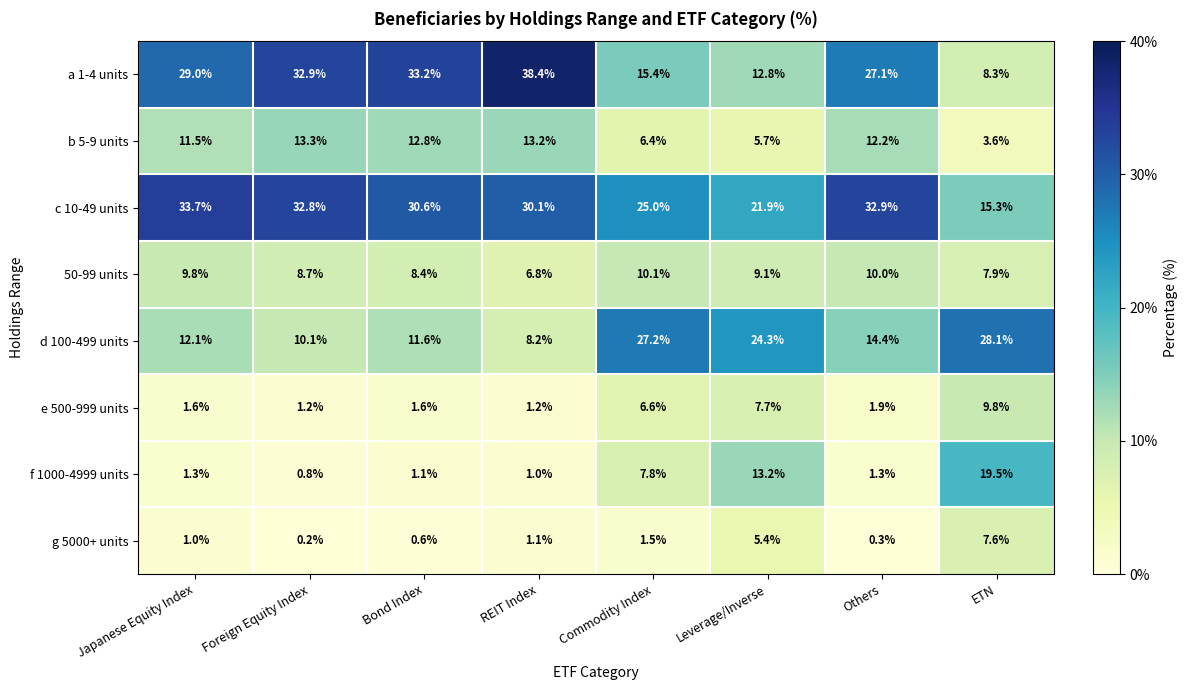

What value does the 50-99 units series have at Leverage/Inverse?

9.1